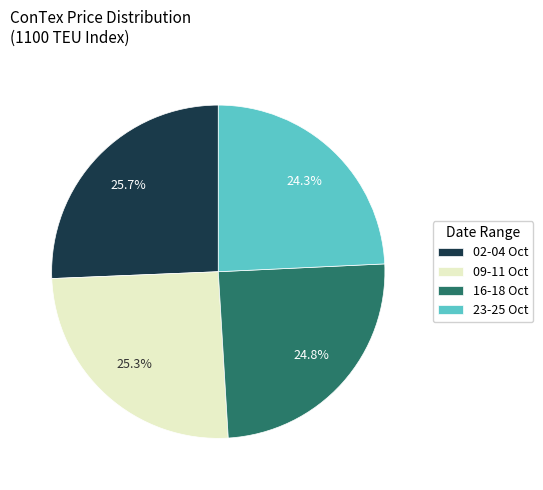

Is there a majority slice in this chart?

No